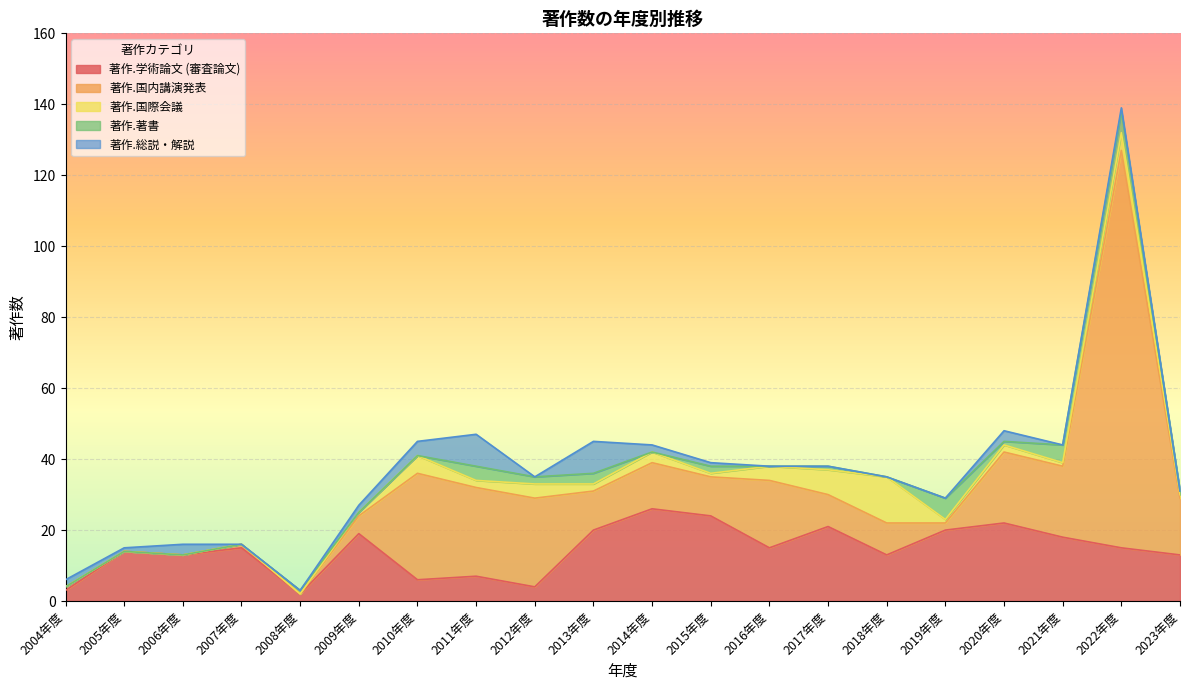

Reading right to left, list all the values displayed in this chart.

著作.学術論文 (審査論文): 2023年度=13	2022年度=15	2021年度=18	2020年度=22	2019年度=20	2018年度=13	2017年度=21	2016年度=15	2015年度=24	2014年度=26	2013年度=20	2012年度=4	2011年度=7	2010年度=6	2009年度=19	2008年度=2	2007年度=15	2006年度=13	2005年度=14	2004年度=3
著作.国内講演発表: 2023年度=16	2022年度=112	2021年度=20	2020年度=20	2019年度=2	2018年度=9	2017年度=9	2016年度=19	2015年度=11	2014年度=13	2013年度=11	2012年度=25	2011年度=25	2010年度=30	2009年度=5	2008年度=0	2007年度=1	2006年度=0	2005年度=0	2004年度=1
著作.国際会議: 2023年度=1	2022年度=5	2021年度=1	2020年度=2	2019年度=1	2018年度=13	2017年度=7	2016年度=4	2015年度=1	2014年度=3	2013年度=2	2012年度=4	2011年度=2	2010年度=5	2009年度=1	2008年度=0	2007年度=0	2006年度=0	2005年度=0	2004年度=0
著作.著書: 2023年度=1	2022年度=6	2021年度=5	2020年度=1	2019年度=6	2018年度=0	2017年度=1	2016年度=0	2015年度=2	2014年度=0	2013年度=3	2012年度=2	2011年度=4	2010年度=0	2009年度=0	2008年度=1	2007年度=0	2006年度=0	2005年度=0	2004年度=0
著作.総説・解説: 2023年度=0	2022年度=1	2021年度=0	2020年度=3	2019年度=0	2018年度=0	2017年度=0	2016年度=0	2015年度=1	2014年度=2	2013年度=9	2012年度=0	2011年度=9	2010年度=4	2009年度=2	2008年度=0	2007年度=0	2006年度=3	2005年度=1	2004年度=2